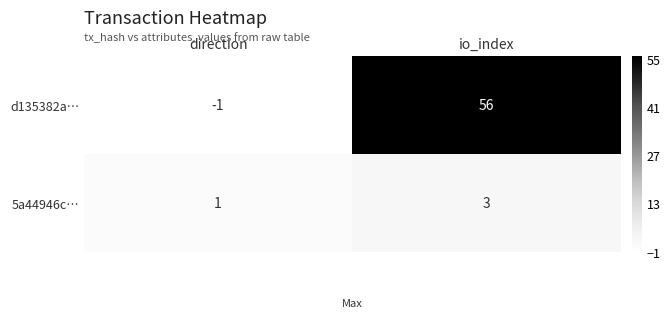

The value of d135382a… at io_index is 22. True or false?

False